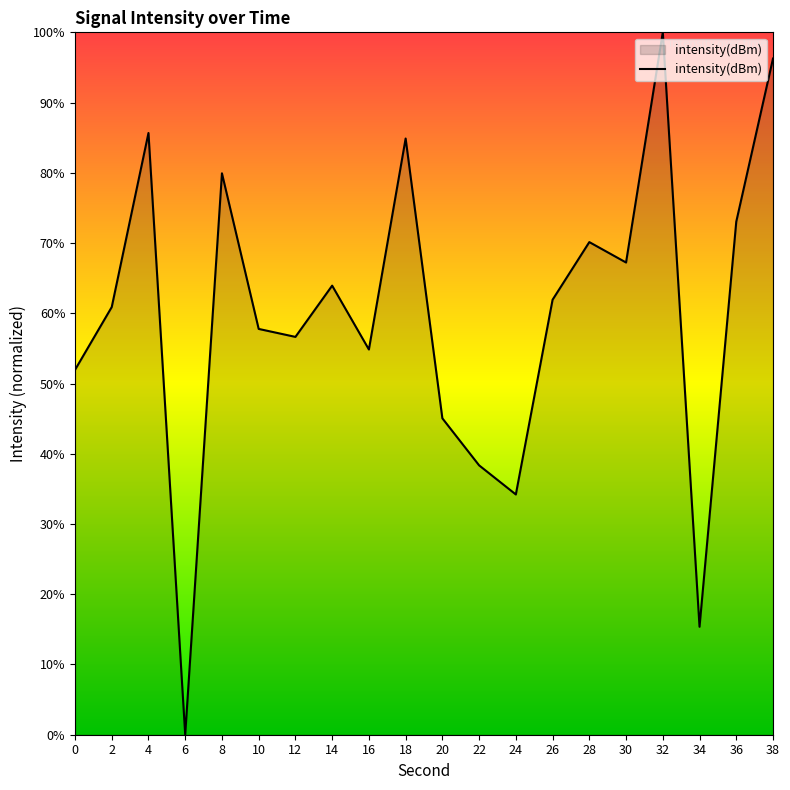

The chart shows a value of 61.9 at 26. True or false?

True